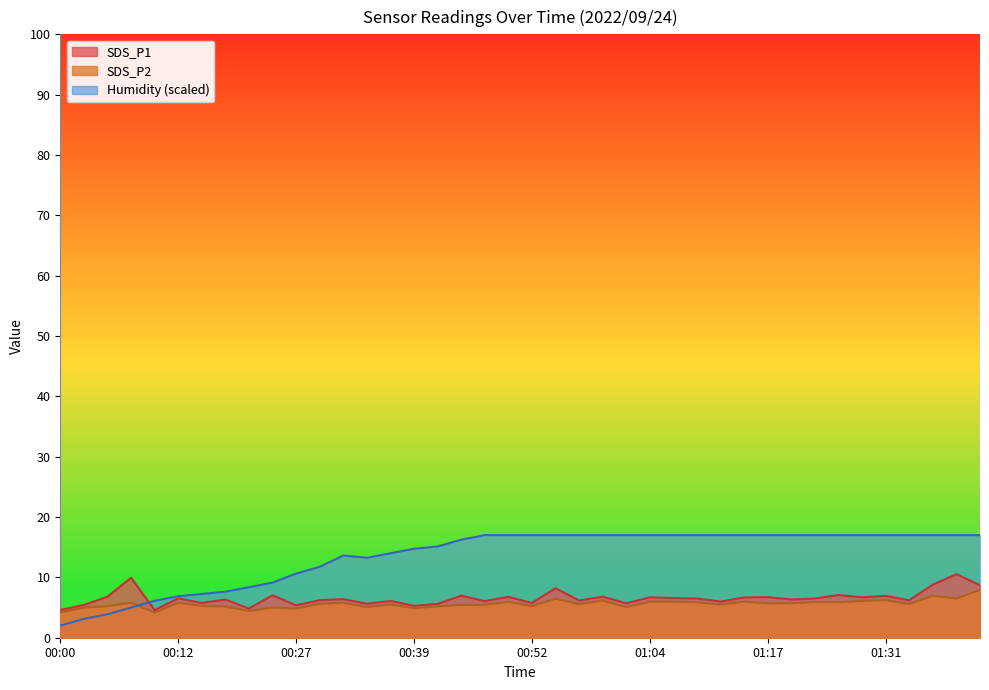

The value of SDS_P1 at 00:54 is 14.2. True or false?

False